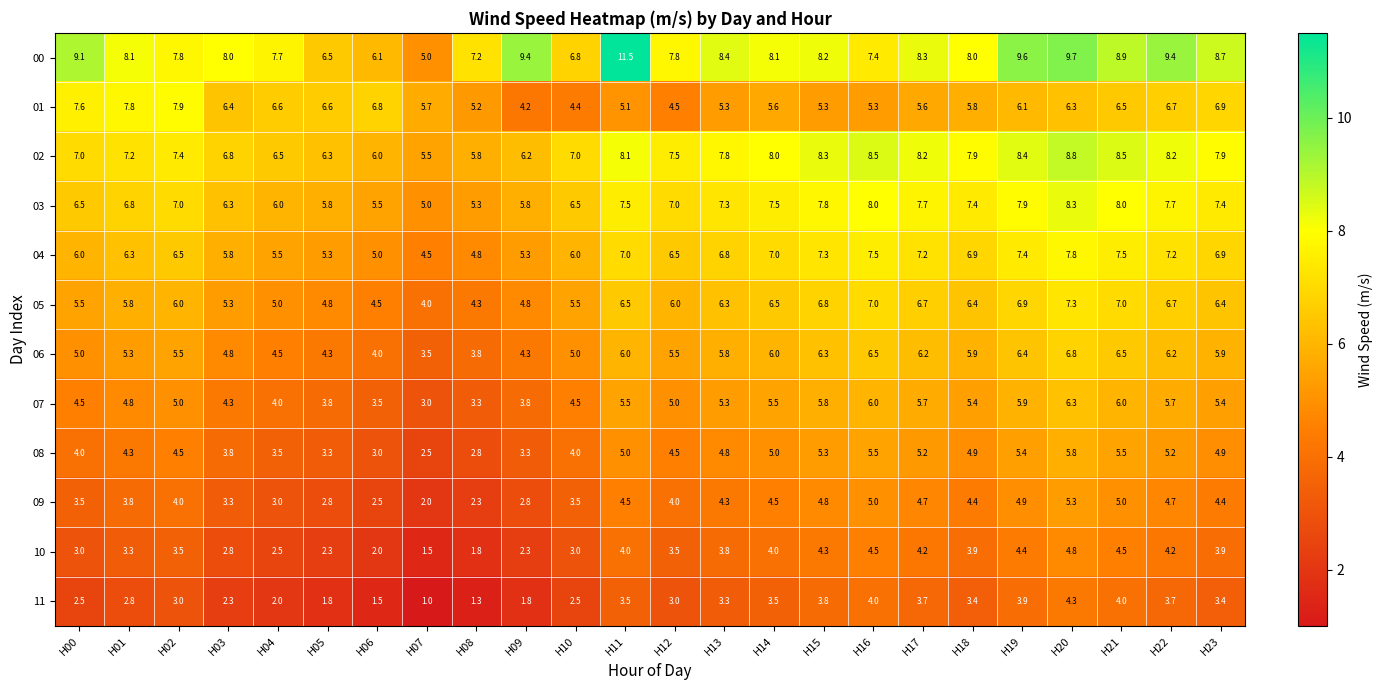

What is the total value across all series at H01?

66.3